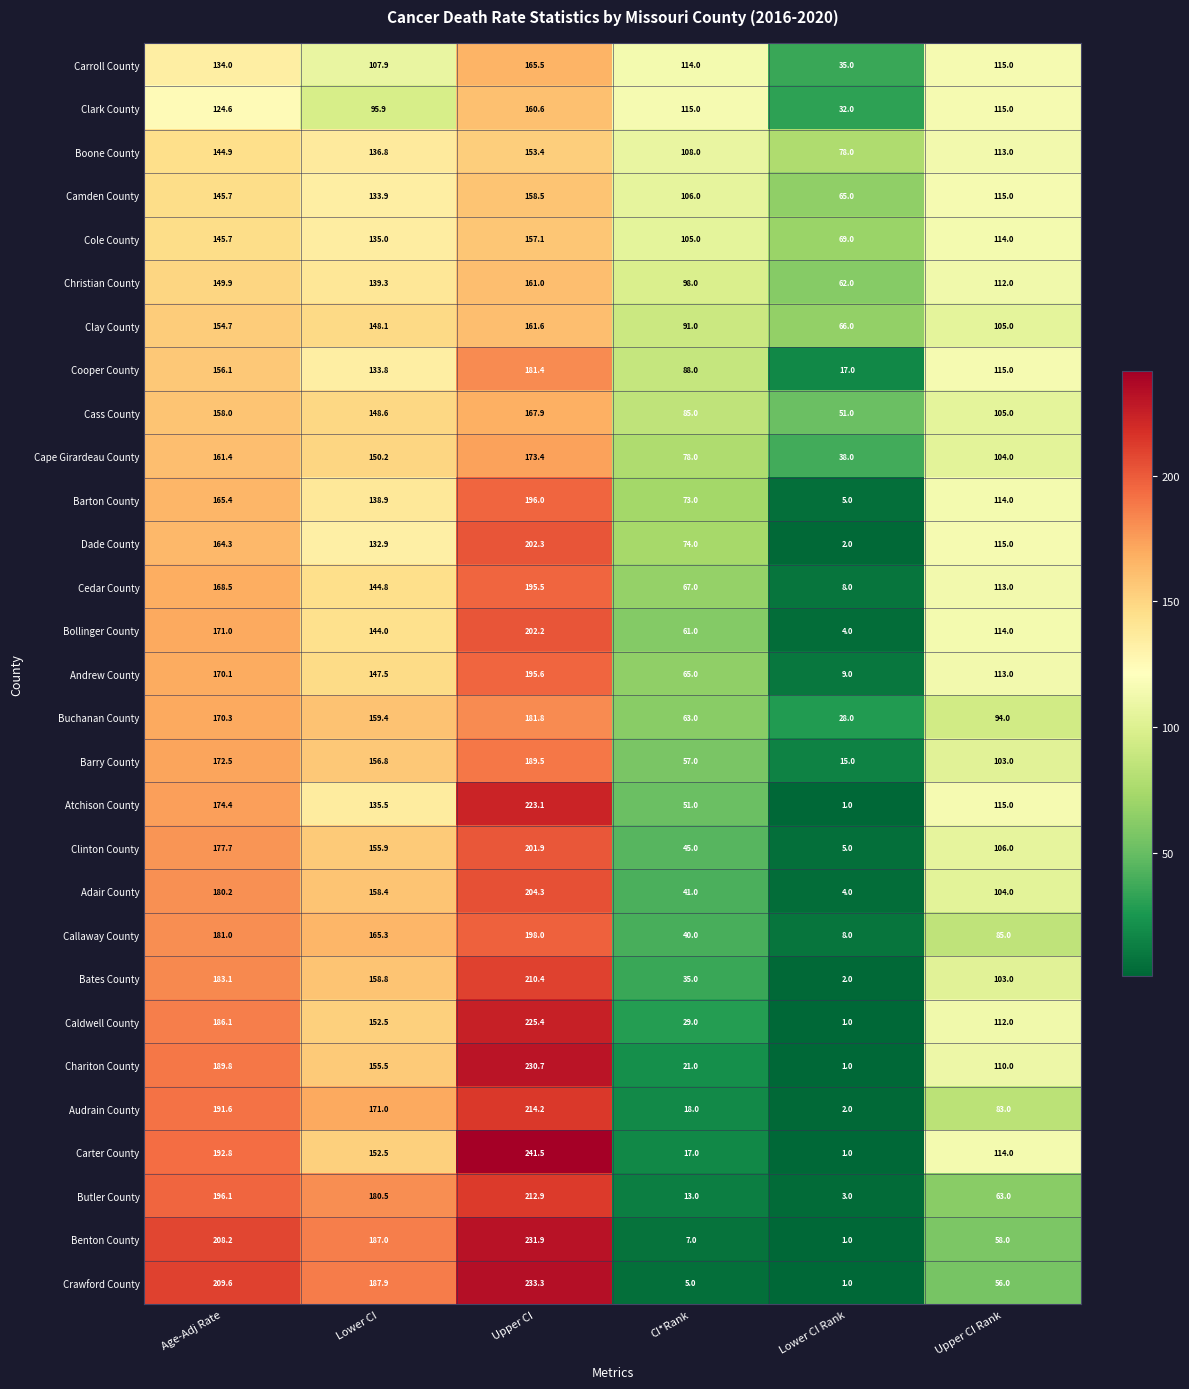

How many data points does each series have?

6